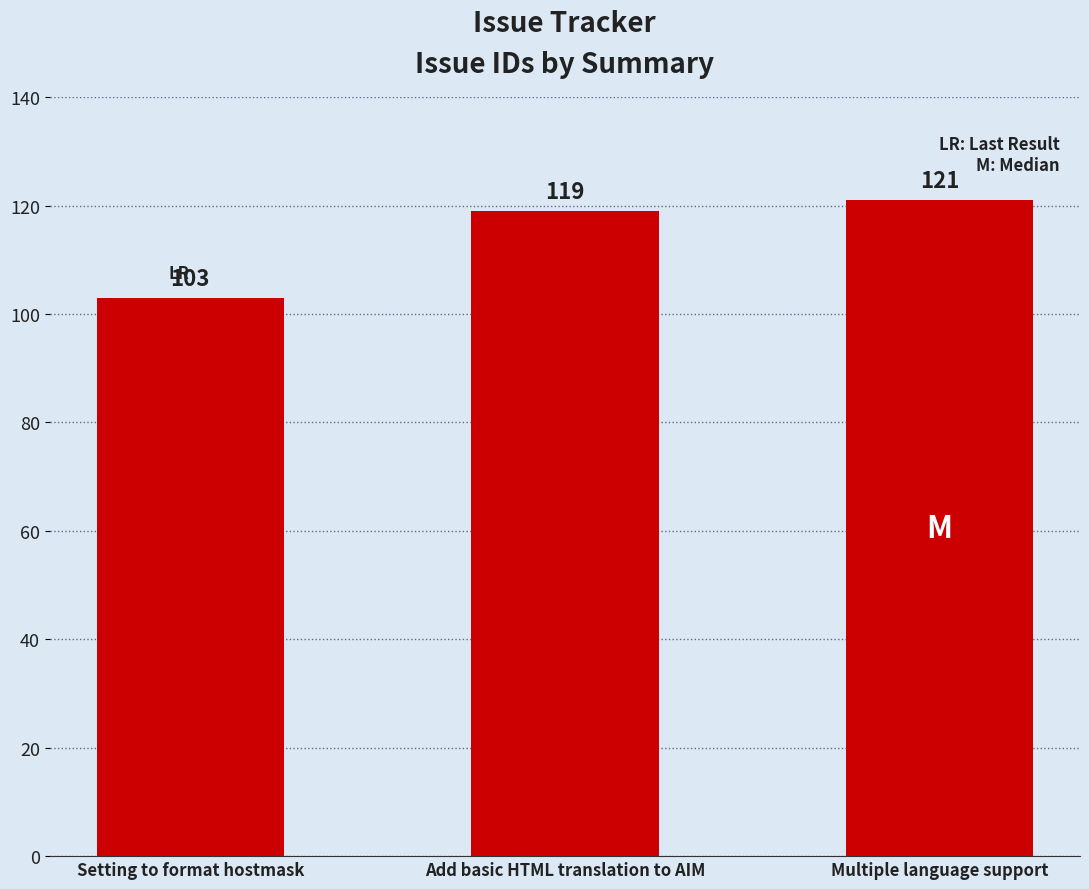

What is the sum of all values?

343